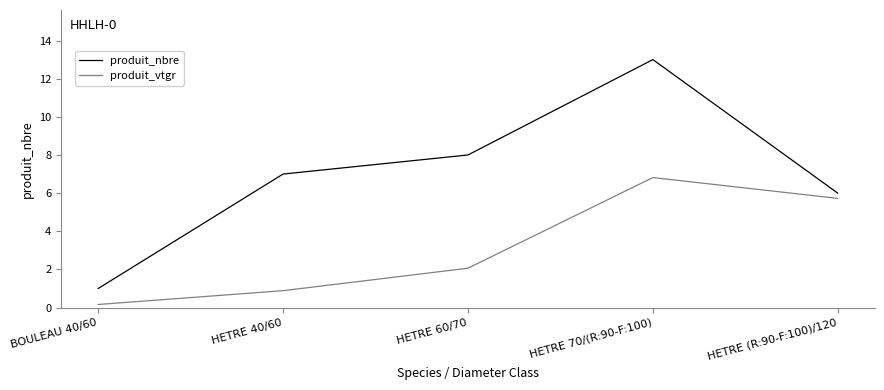

What position from the right is HETRE 60/70?

3